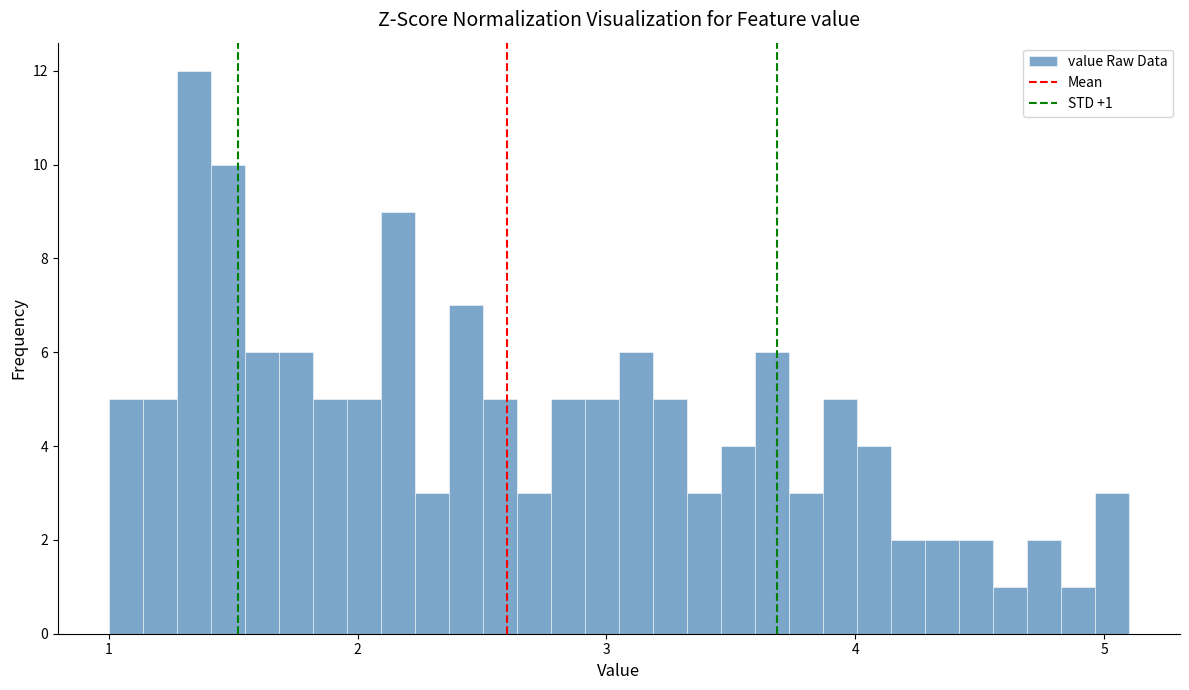

Around what value on the x-axis is the tallest bar? Give the approximate position of its centre, as read against the axis.

1.3